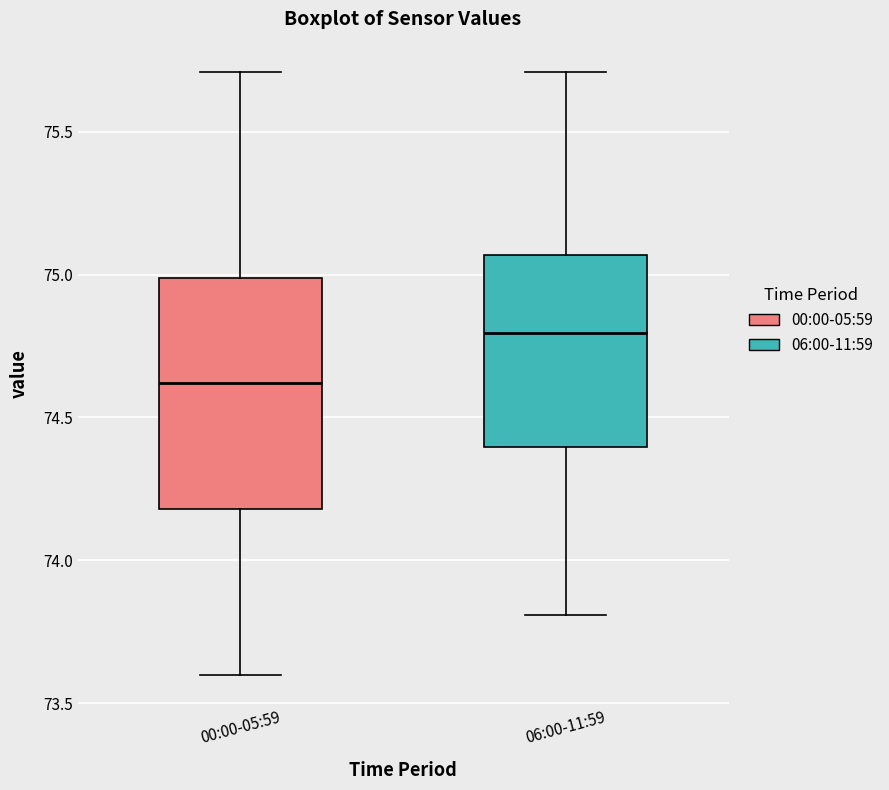

Comparing the boxes themselves (not the whiskers), which one is the tallest?

00:00-05:59